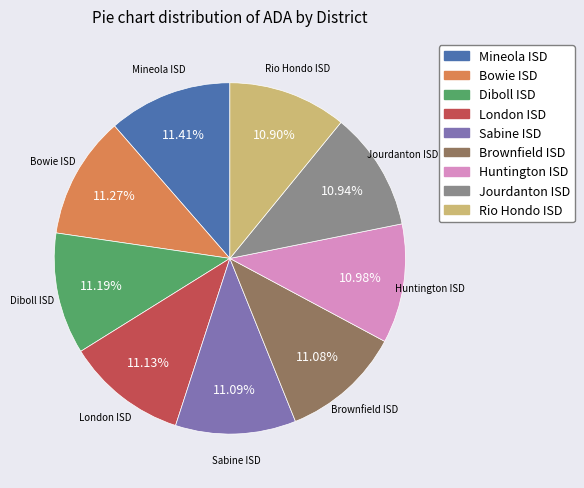

To the nearest percent, what portion does Diboll ISD represent?

11%